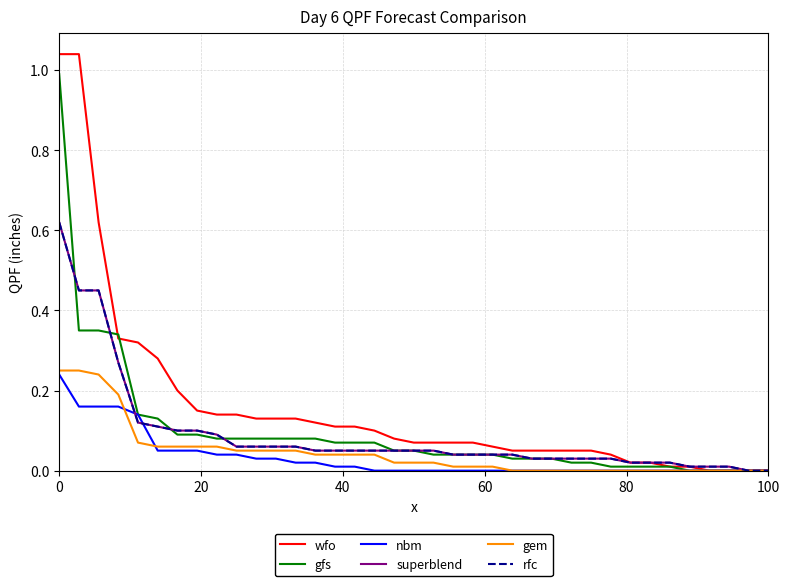

Does the chart display data point markers on the line(s)?

No